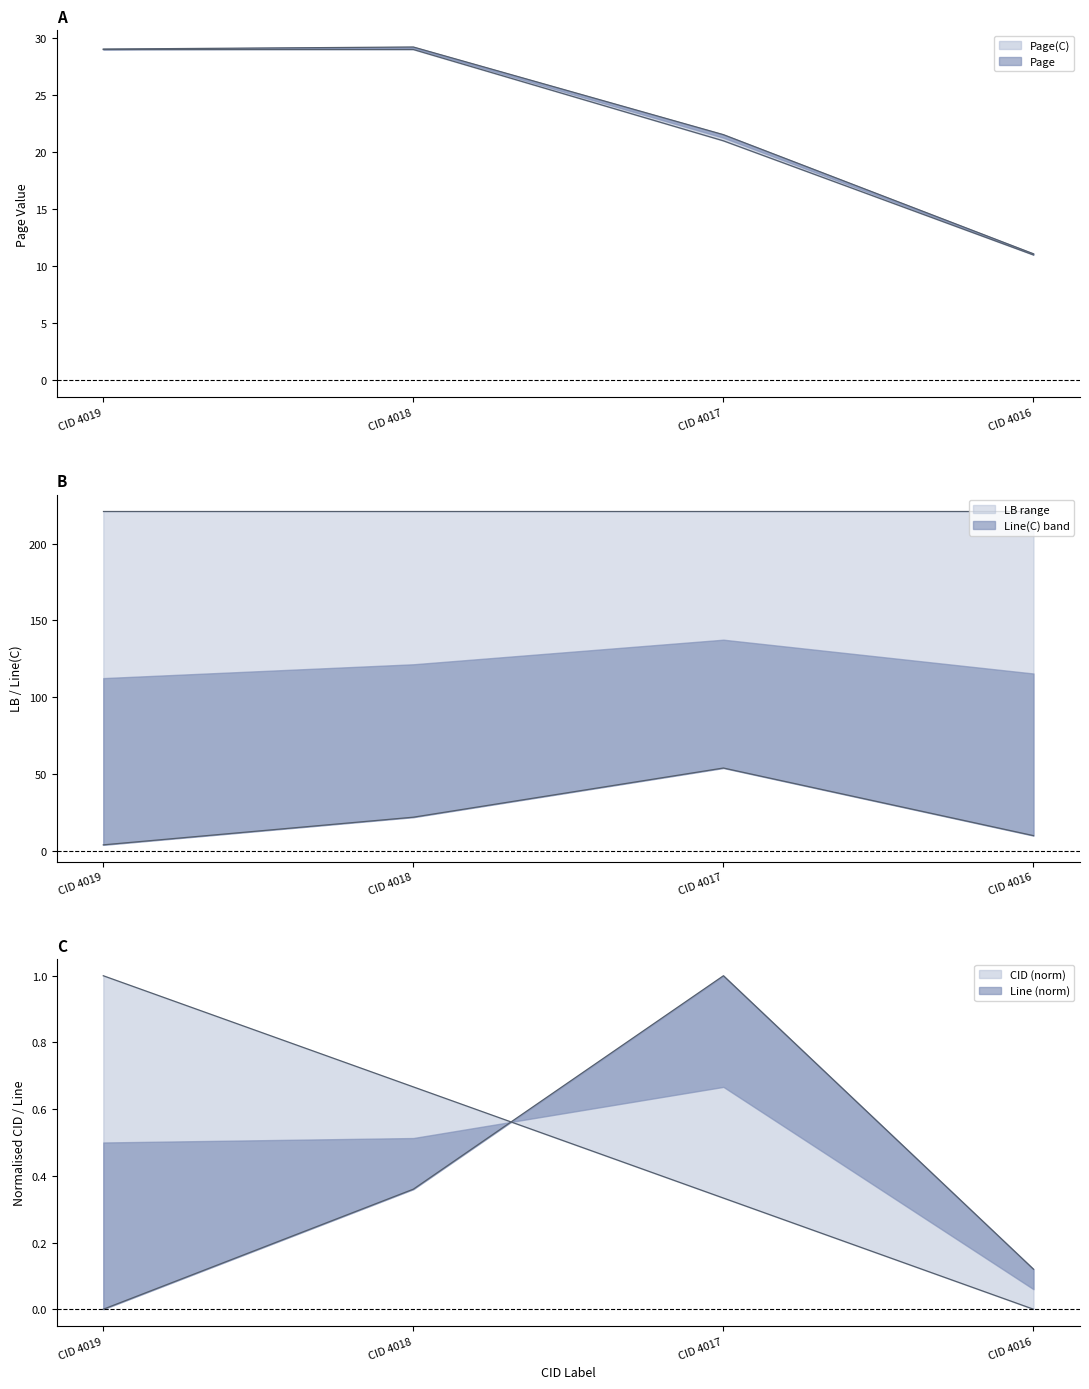

What is the average value of the Line(C) series?

22.5